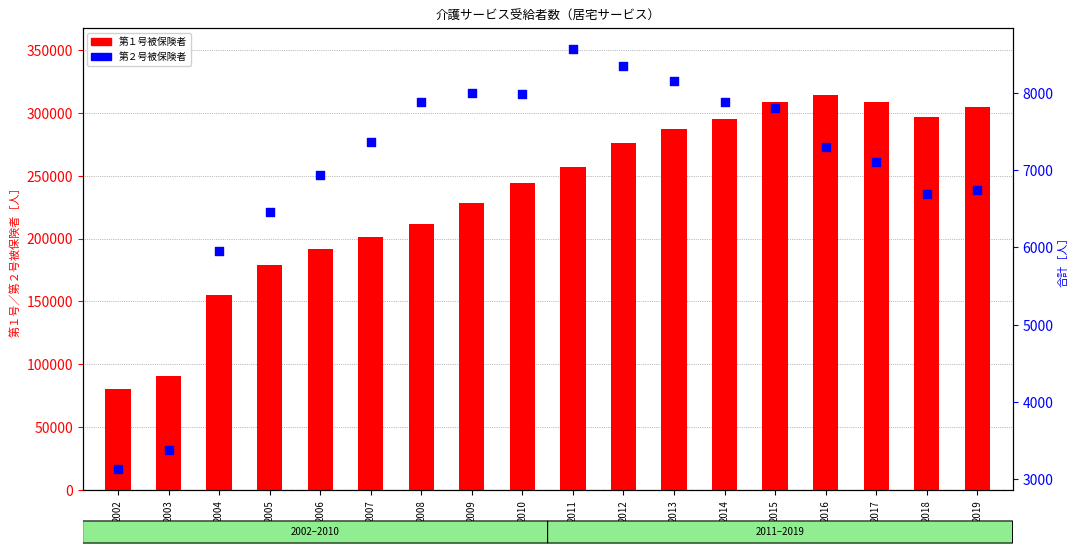

At how many categories does at least one series exceed 176857?

15